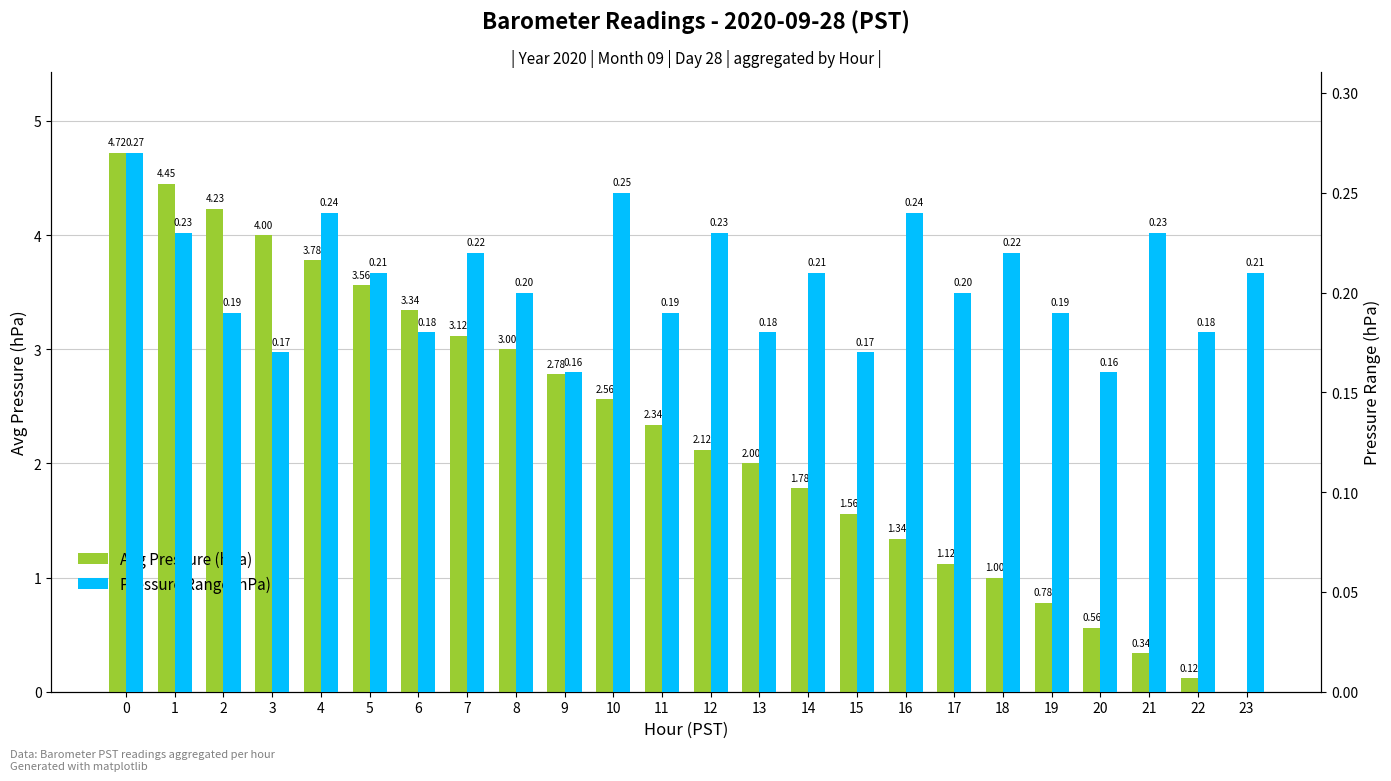

What is the value of the Avg Pressure (hPa) bar at the 3rd from the left?

4.2